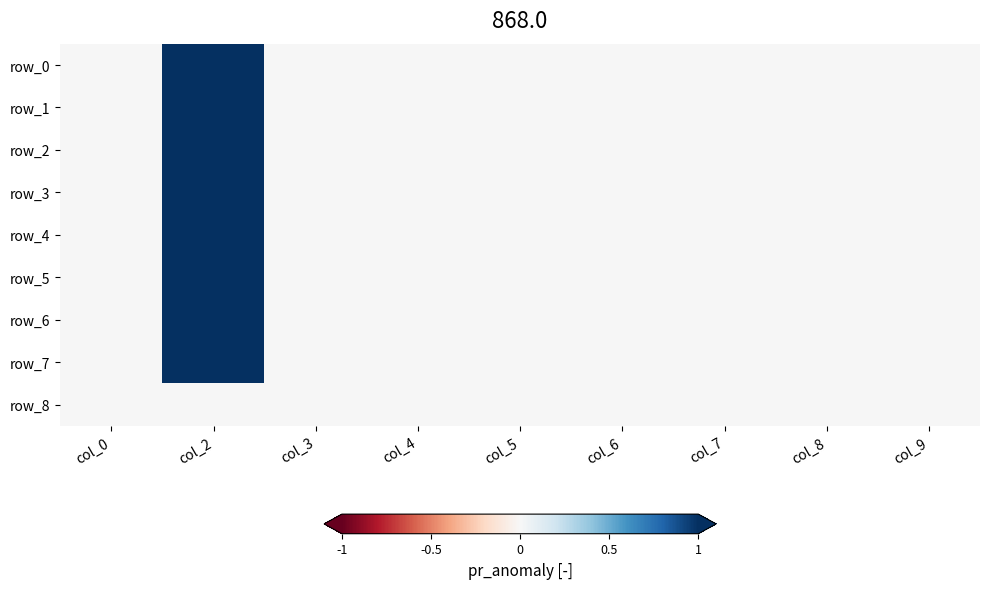

Between col_4 and col_8, which series saw the biggest shift?

row_0